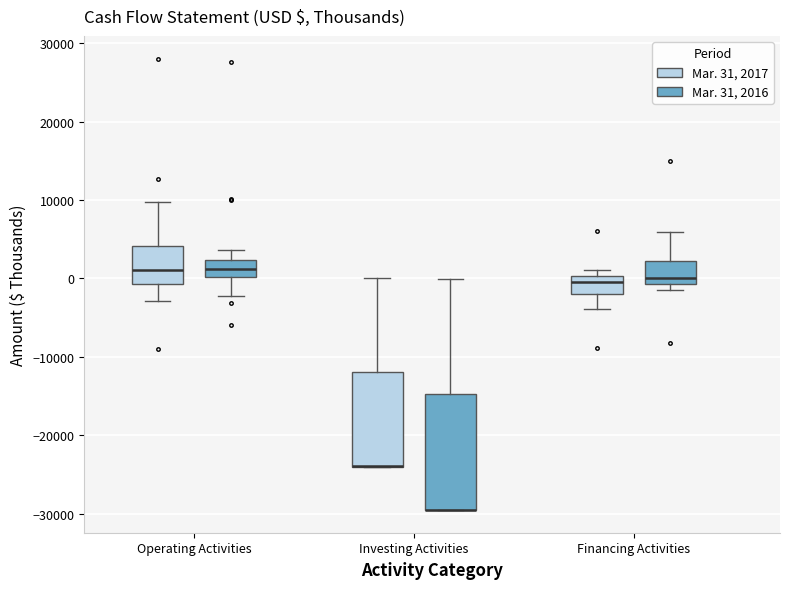

Comparing the boxes themselves (not the whiskers), which one is the tallest?

Investing Activities (Mar. 31, 2016)